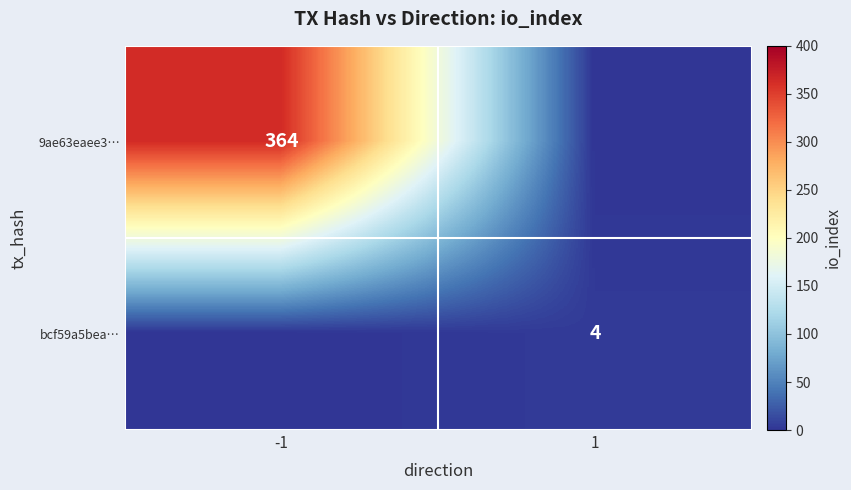

The 9ae63eaee3… series shows 123 at -1. True or false?

False